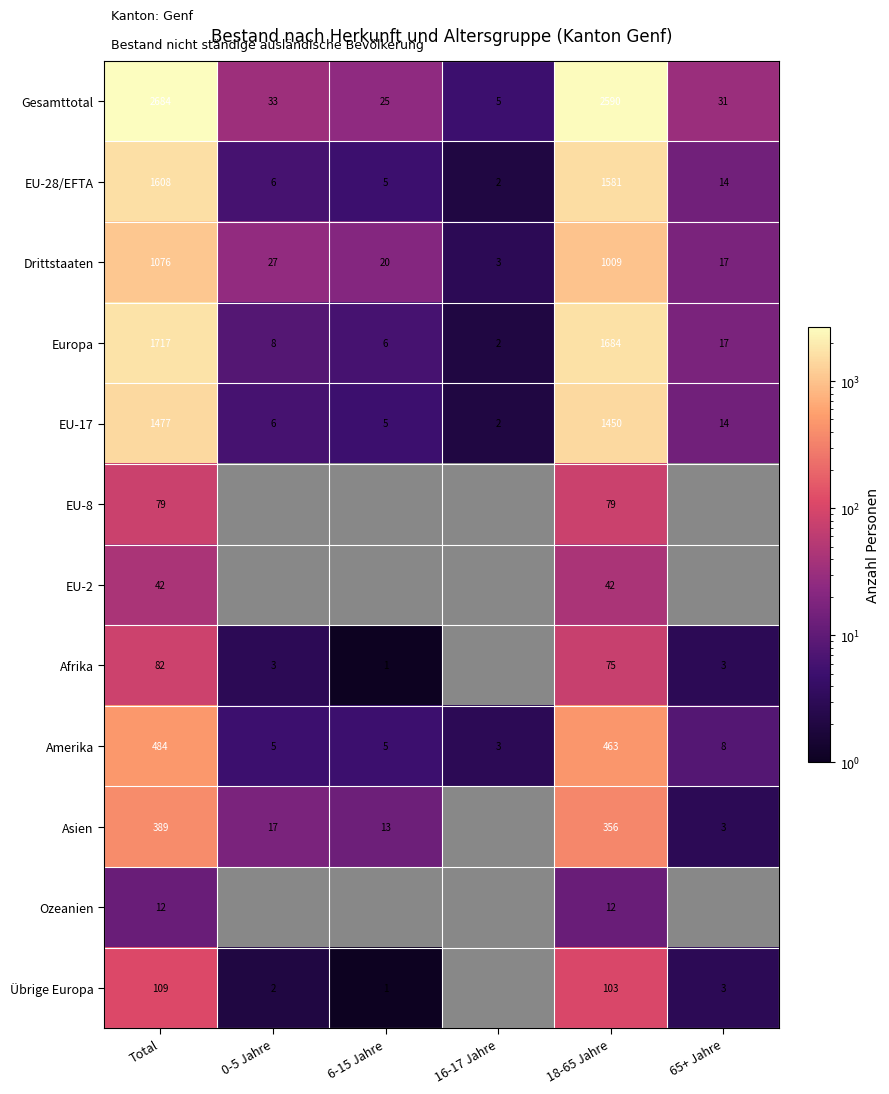

What is the sum of all EU-17 values?

2954